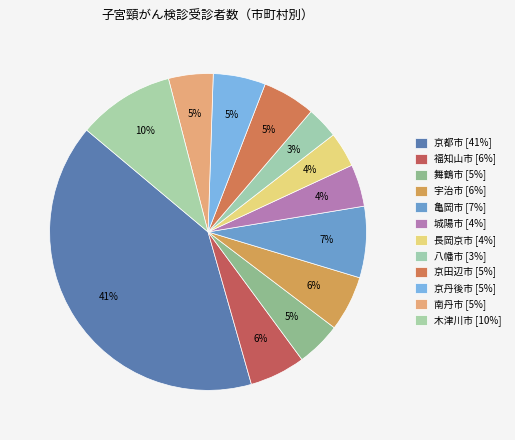

What is the ratio of the value at 京田辺市 to the value at 木津川市?

0.5